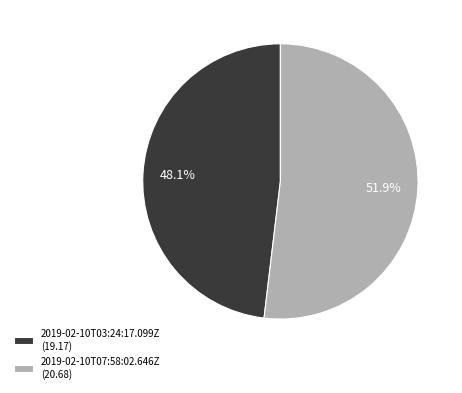

To the nearest percent, what is the difference between the largest and smallest slice percentages?

4%